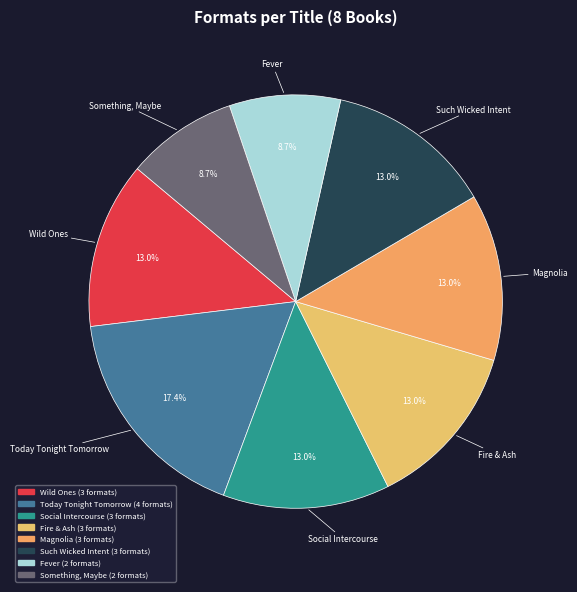

To the nearest percent, what portion does Such Wicked Intent represent?

13%